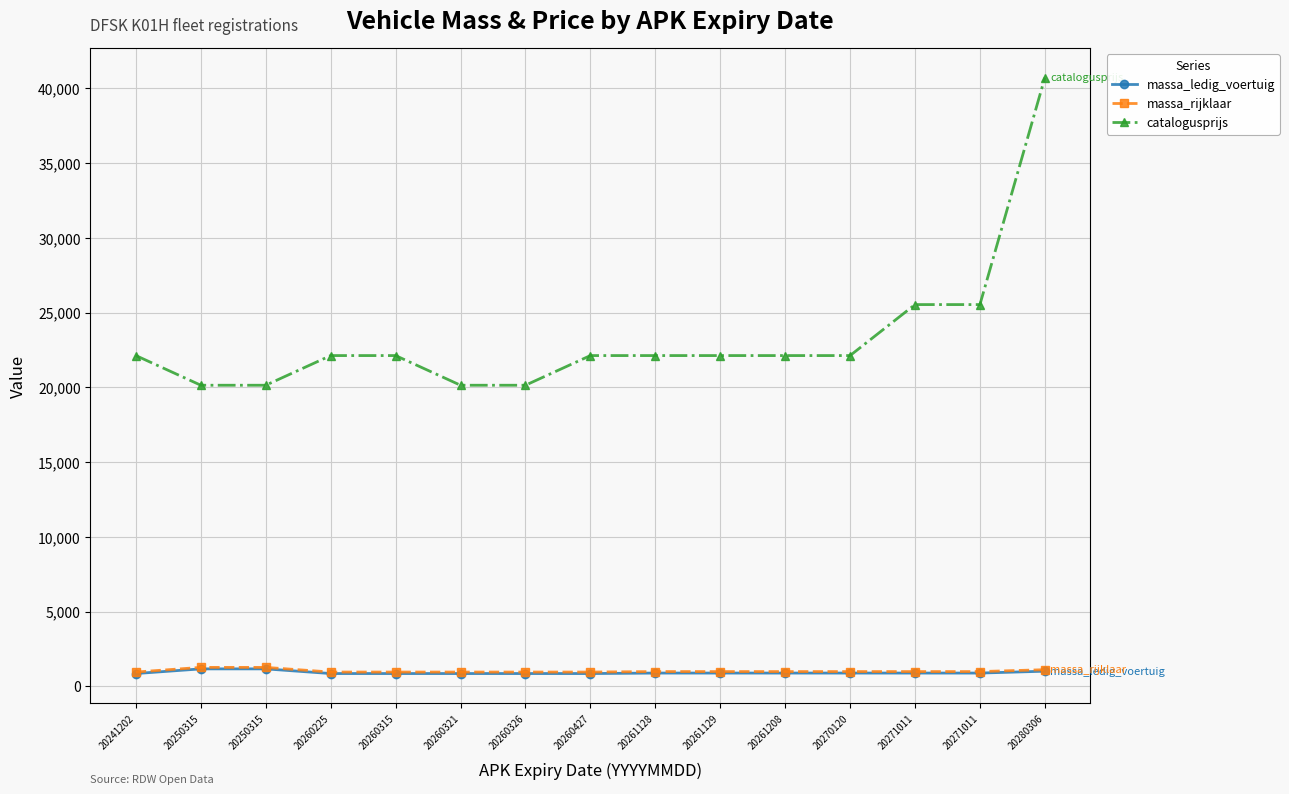

Is this an area chart (filled region under the line)?

No